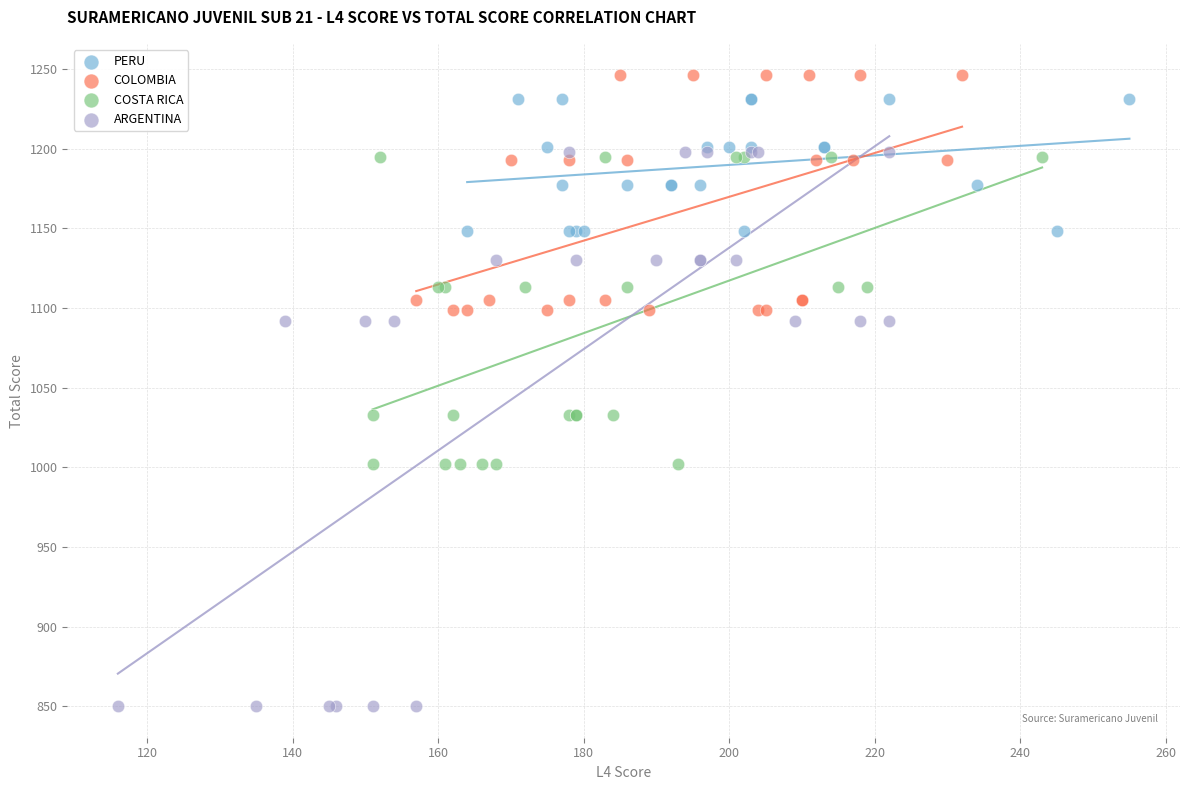

Which series contains the lowest Y value?

ARGENTINA